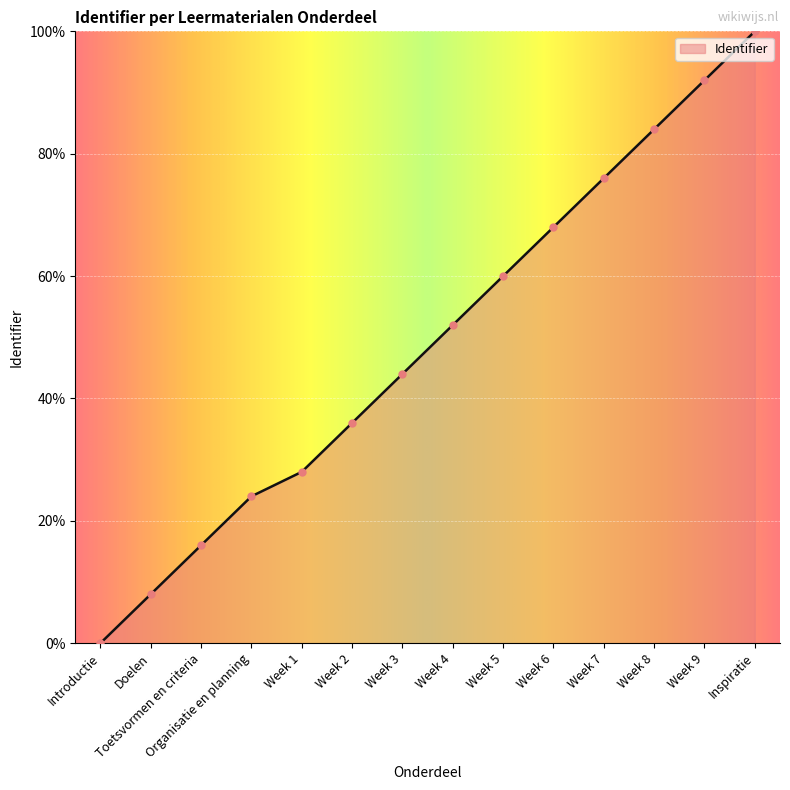

The chart shows a value of 27.8 at Week 5. True or false?

False